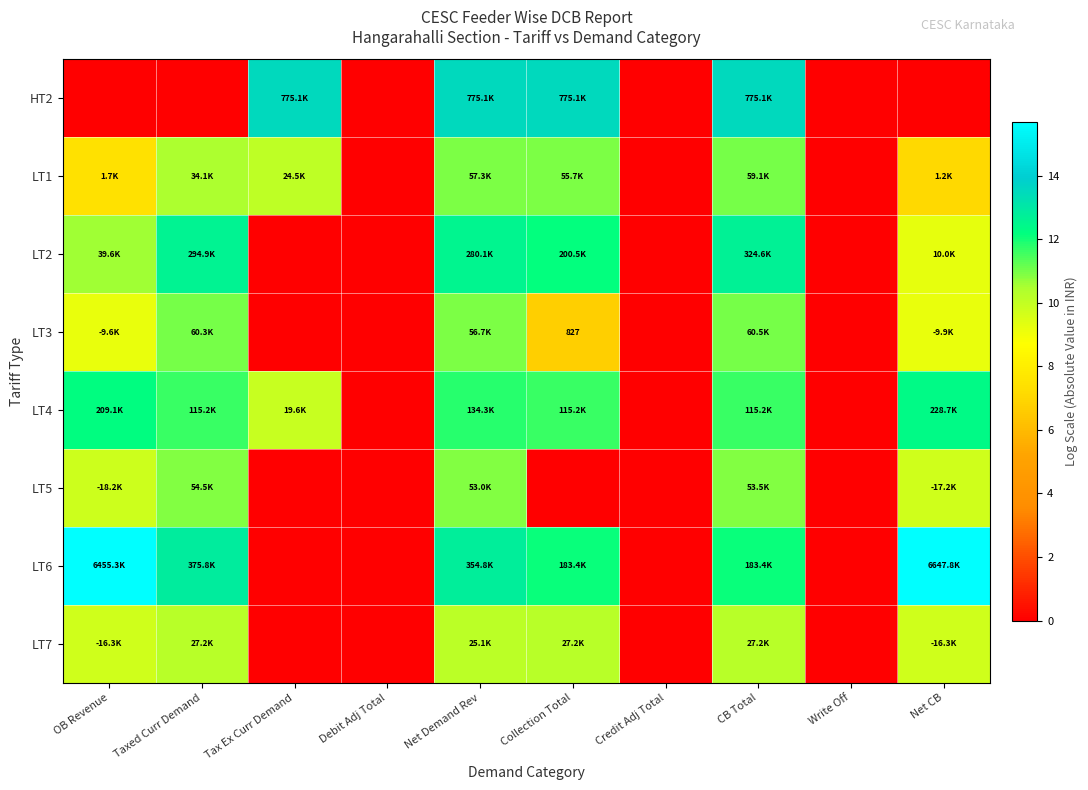

What is the difference between the second highest and second lowest values in the HT2 series?

13.6